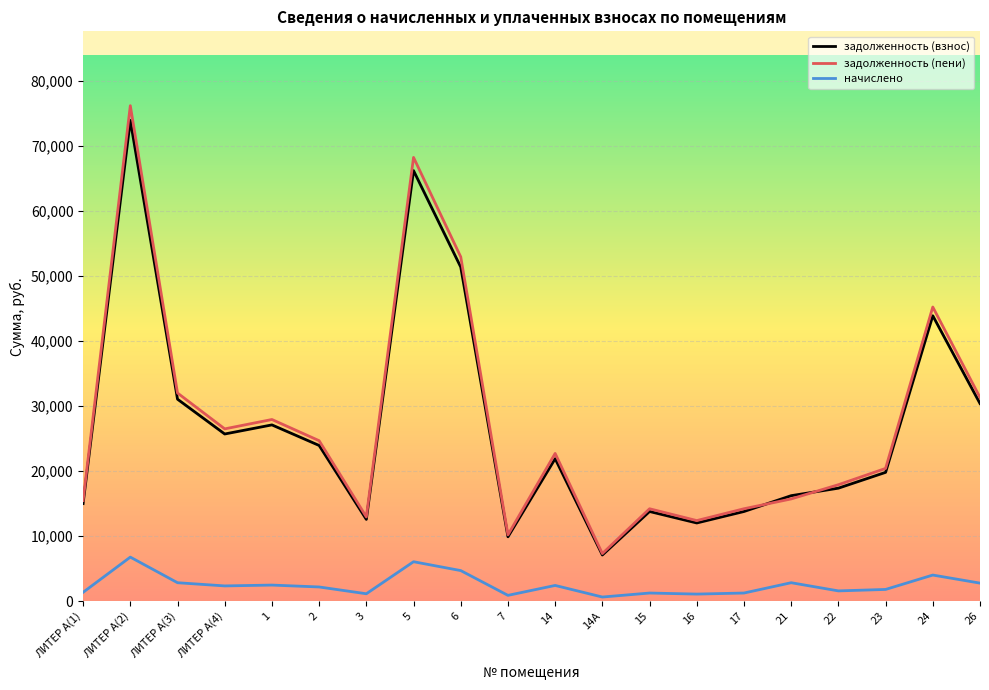

Is the value of задолженность (пени) at 23 greater than the value of начислено at 22?

Yes